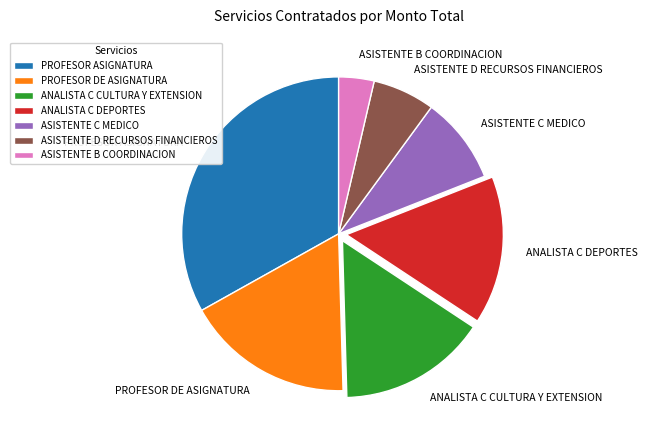

Which category has the biggest portion of the pie?

PROFESOR ASIGNATURA